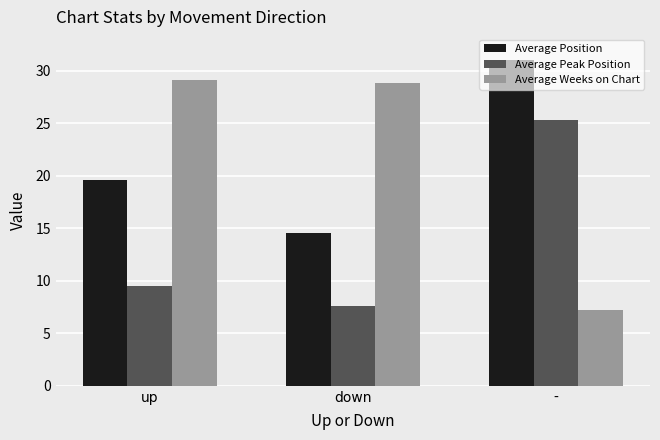

What is the label of the 3rd bar from the right?

up